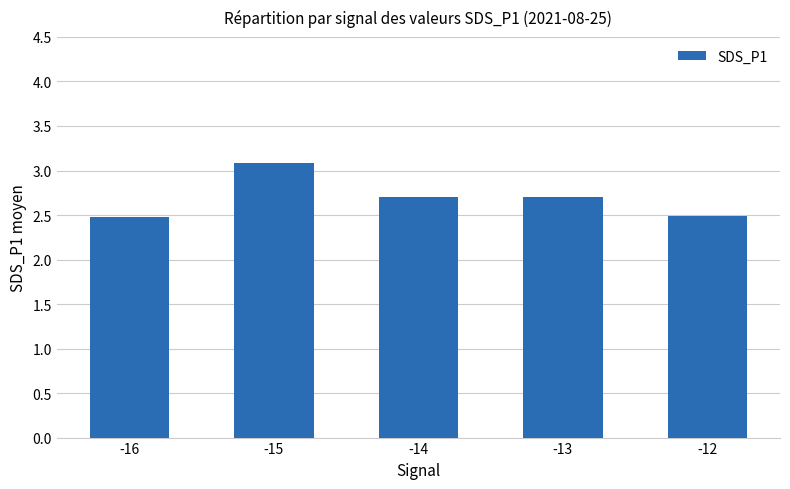

What is the minimum value shown in the chart?

2.5